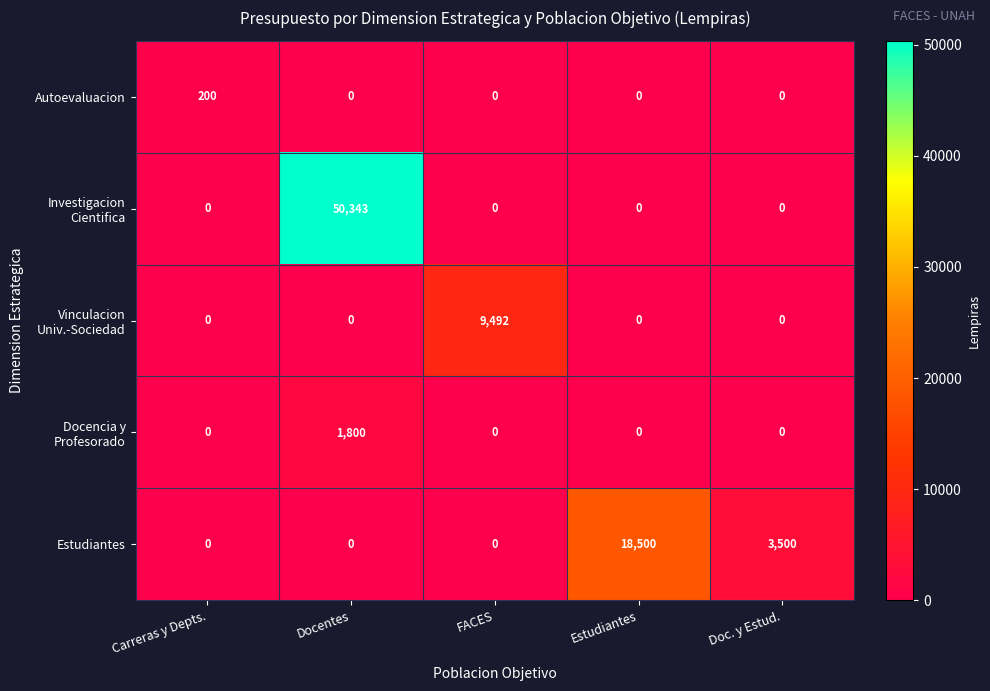

At which label is Estudiantes closest to 9250?

Doc. y Estud.